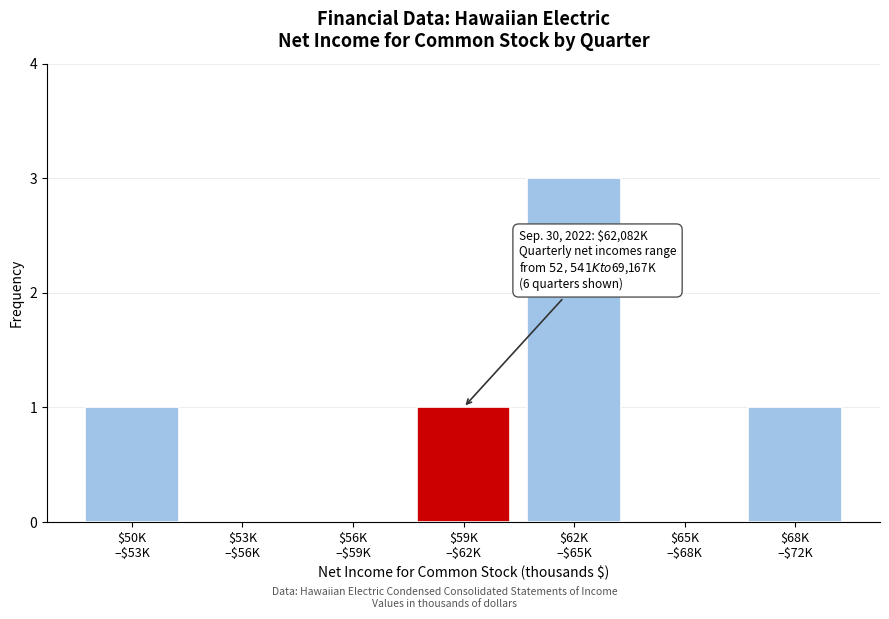

What is the maximum value shown in the chart?

3